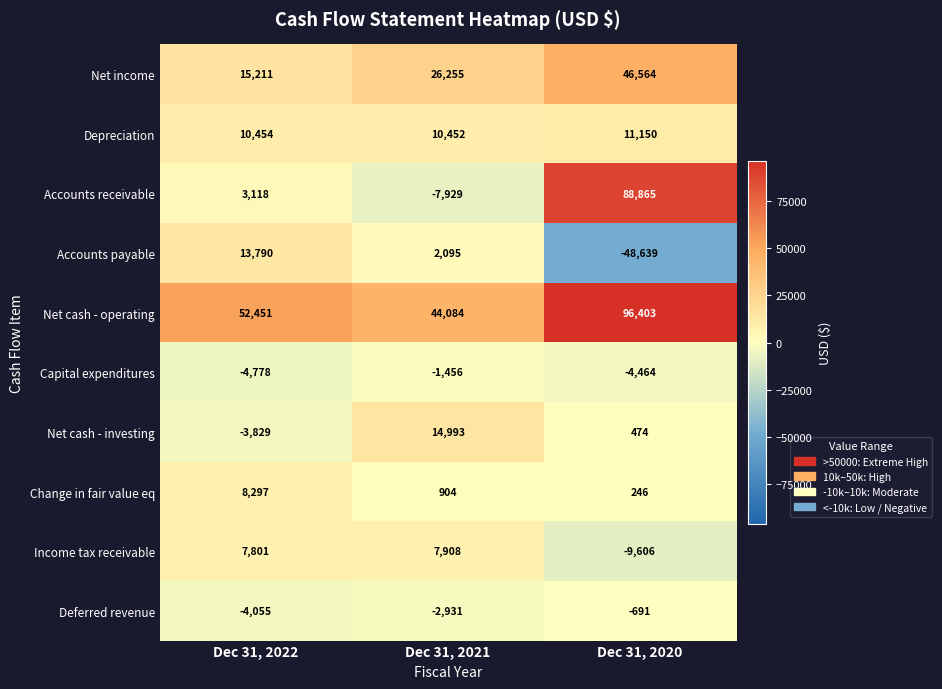

What is the difference between the maximum and minimum values in the Capital expenditures series?

3322